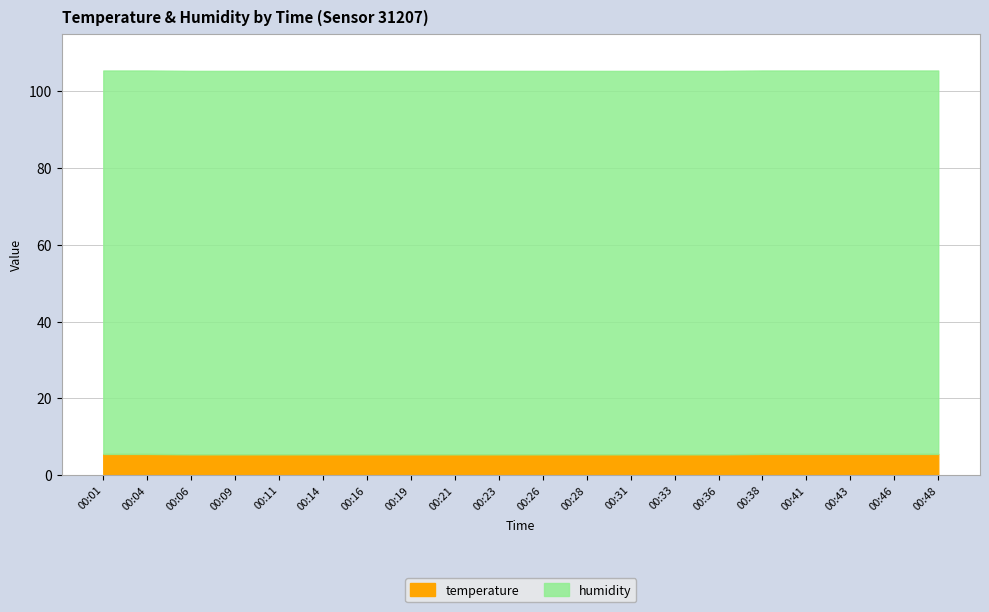

List the labels in order of value, largest first.

00:01, 00:04, 00:38, 00:41, 00:43, 00:46, 00:48, 00:06, 00:09, 00:11, 00:14, 00:16, 00:19, 00:21, 00:23, 00:26, 00:28, 00:31, 00:33, 00:36